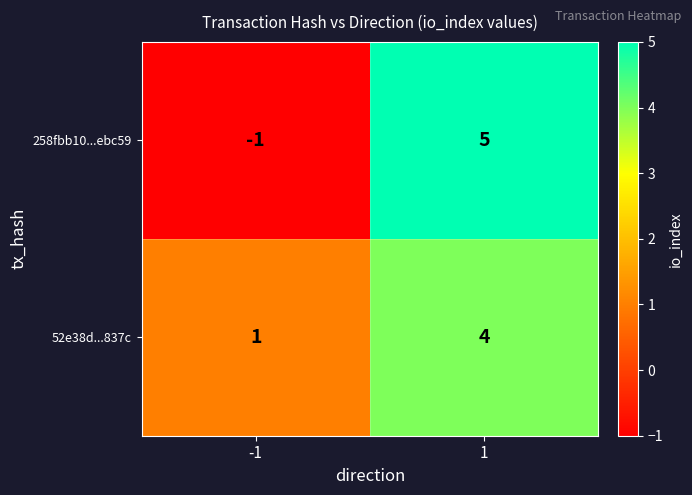

At how many categories does at least one series exceed 0?

2